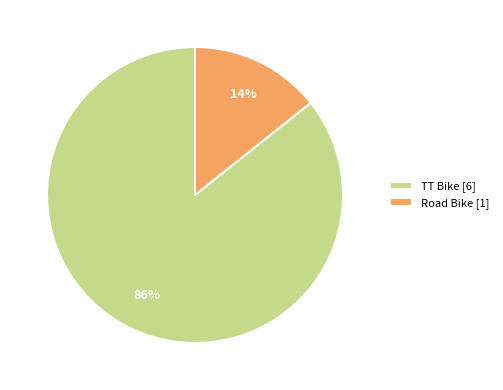

Combined, do Road Bike and TT Bike account for over 50%?

Yes